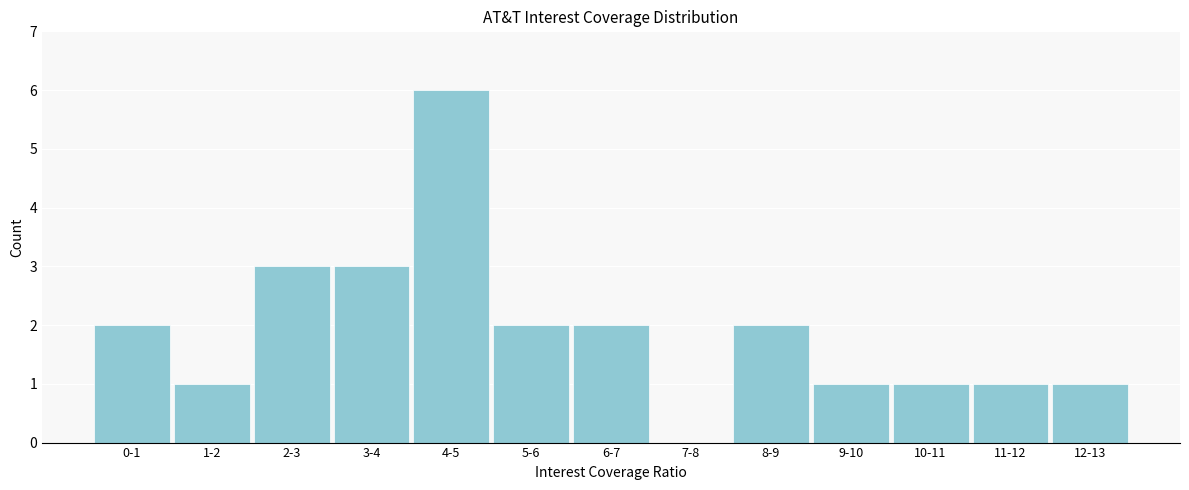

Reading right to left, transcribe all the data shown in this chart.

12-13=1	11-12=1	10-11=1	9-10=1	8-9=2	7-8=0	6-7=2	5-6=2	4-5=6	3-4=3	2-3=3	1-2=1	0-1=2